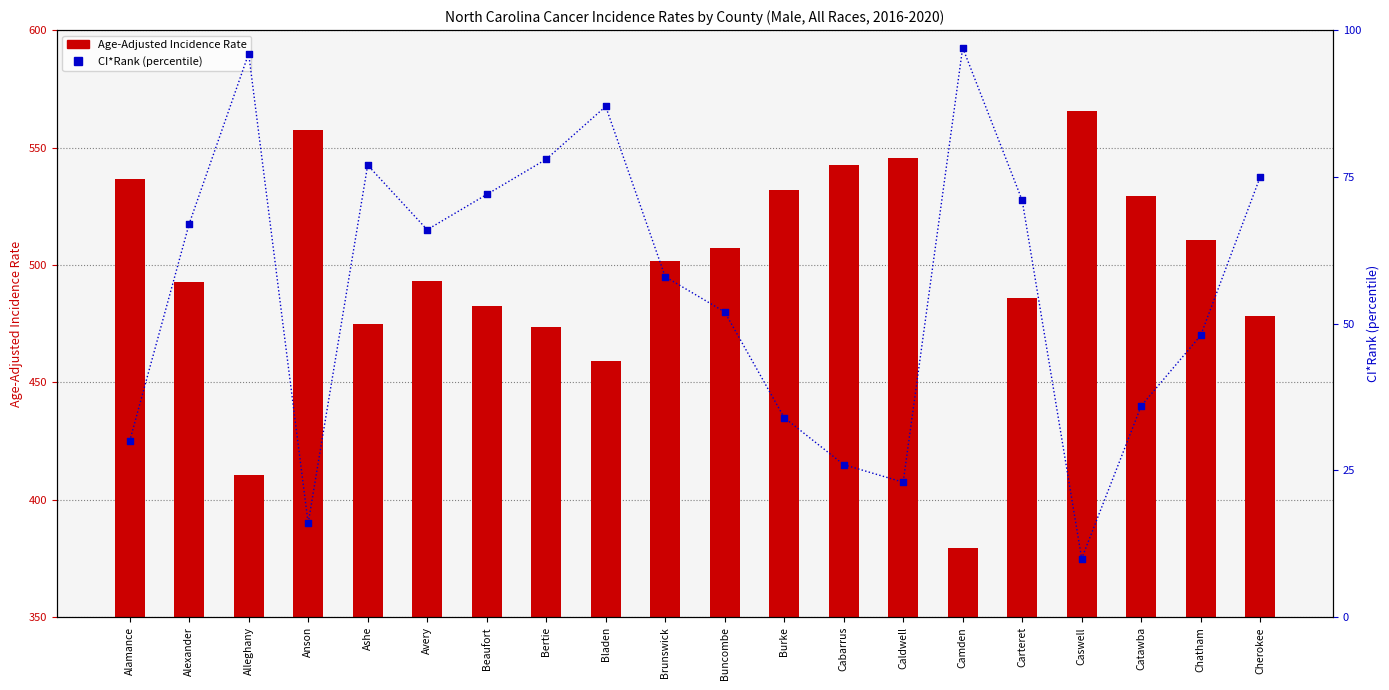

Which series has the largest Y range (max minus min)?

Age-Adjusted Incidence Rate